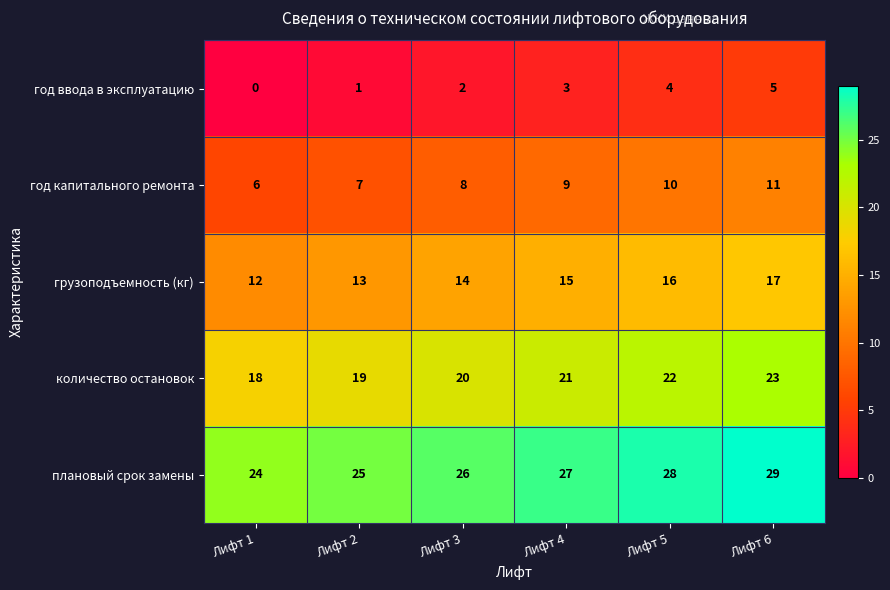

What is the highest value of the год капитального ремонта series?

11